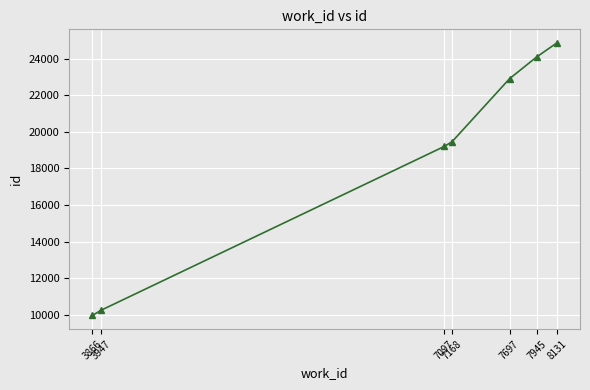

What is the average value?

18673